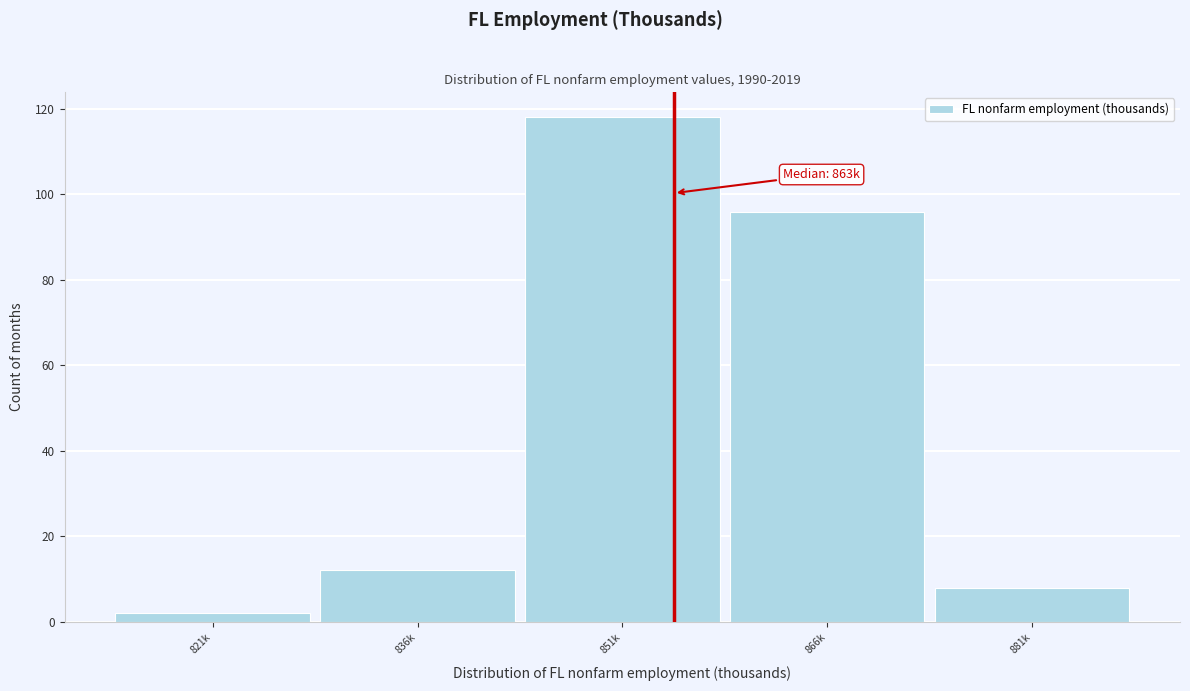

Reading left to right, transcribe all the data shown in this chart.

821k=2	836k=12	851k=118	866k=96	881k=8